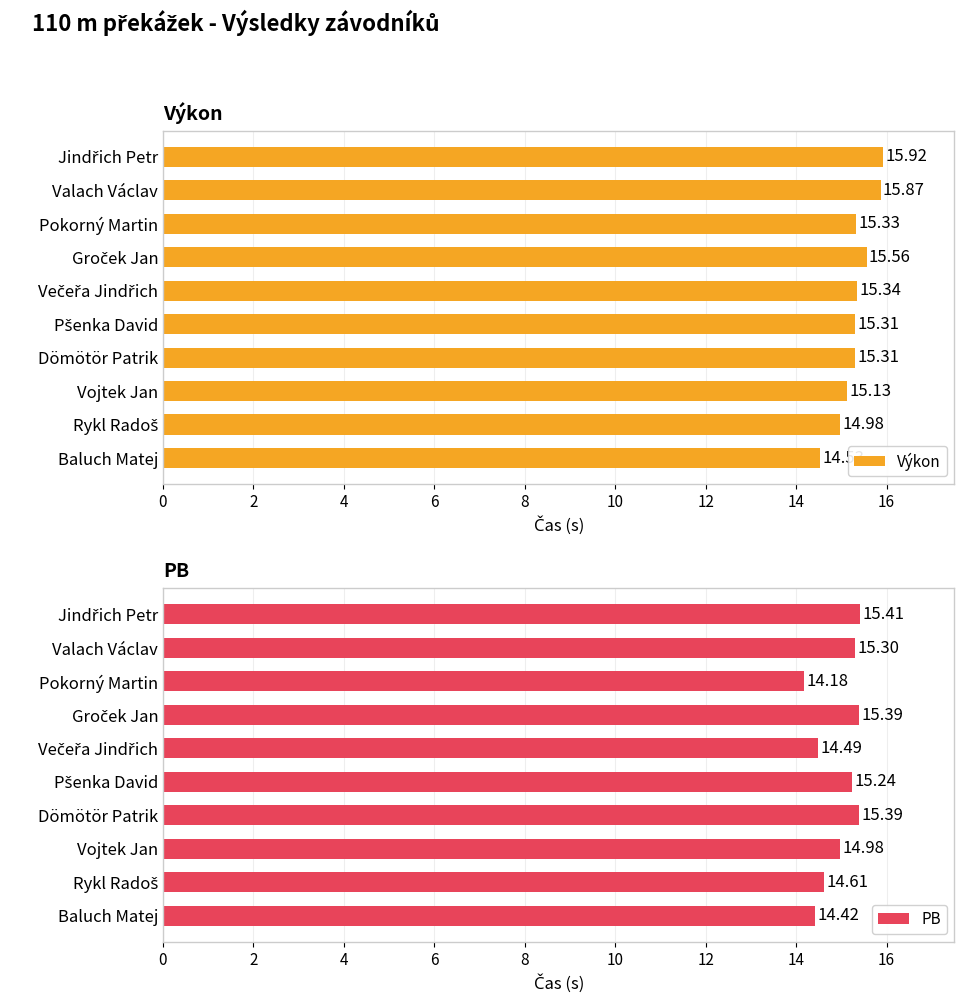

What is the difference between the second highest and minimum values in the Výkon series?

1.3